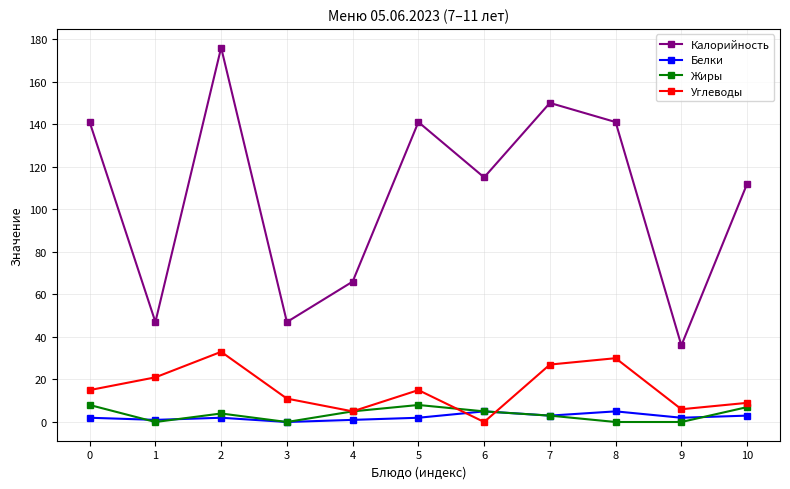

True or false: Калорийность and Жиры intersect in this chart.

False